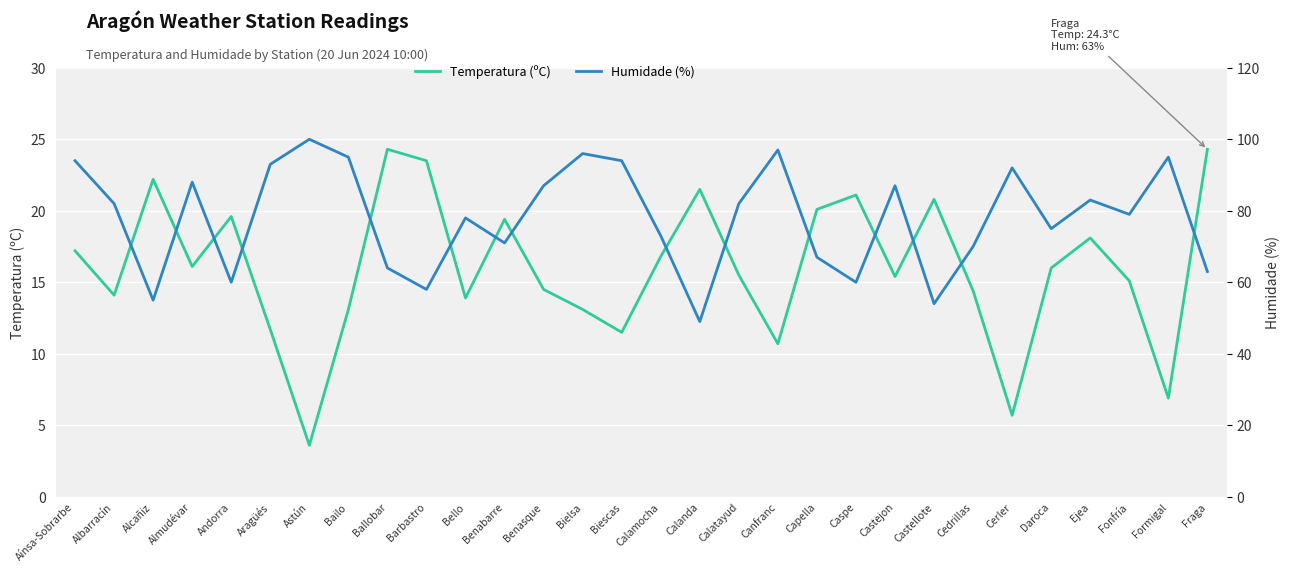

In Humidade (%), how many points are higher than both neighbors (excluding endpoints)?

9